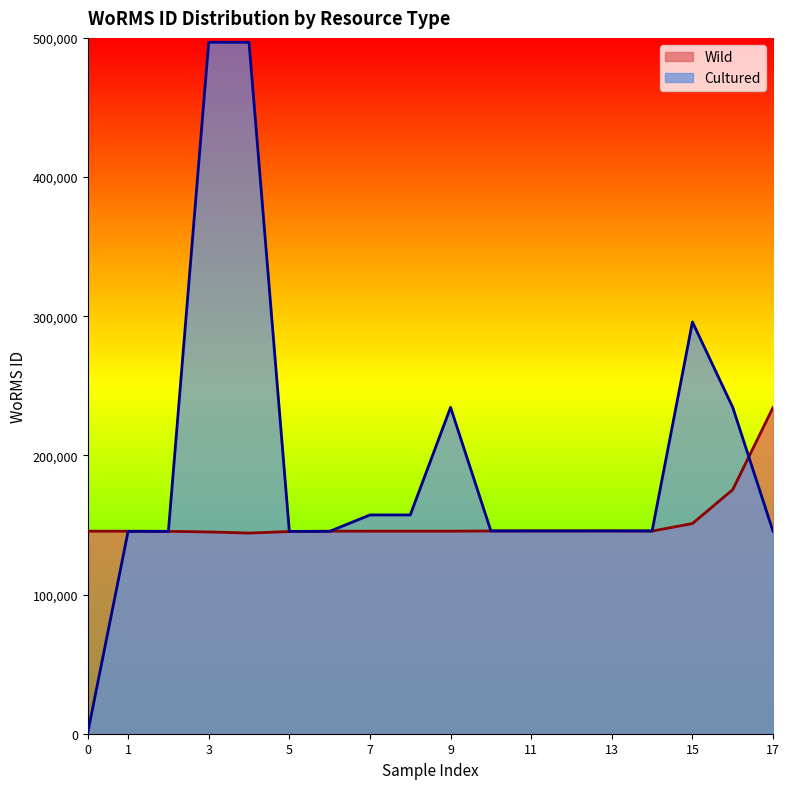

Which series has the widest spread of values?

Cultured